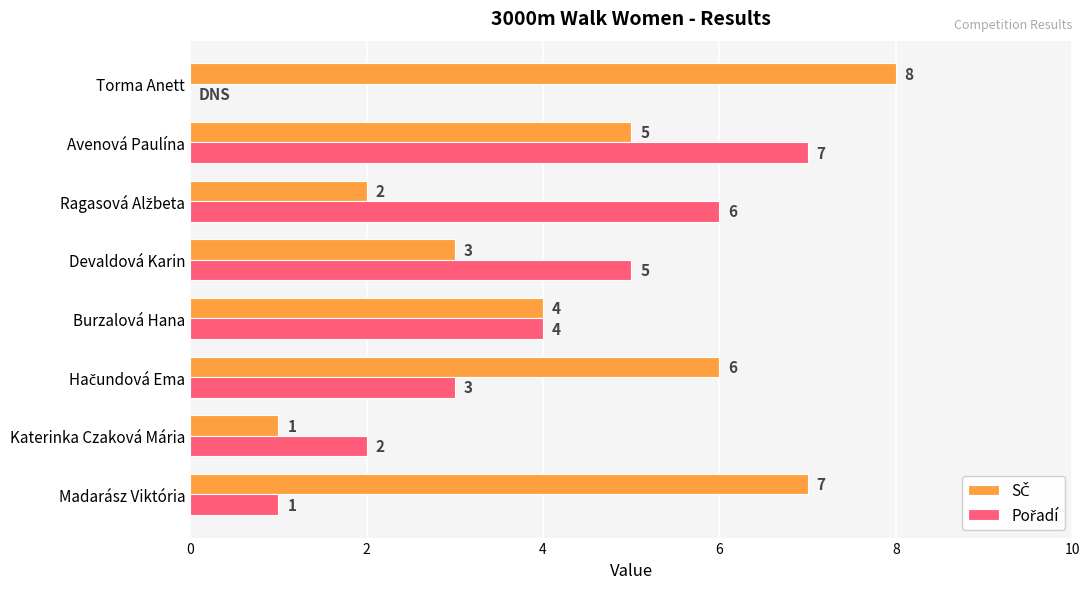

How many series are shown in this chart?

2